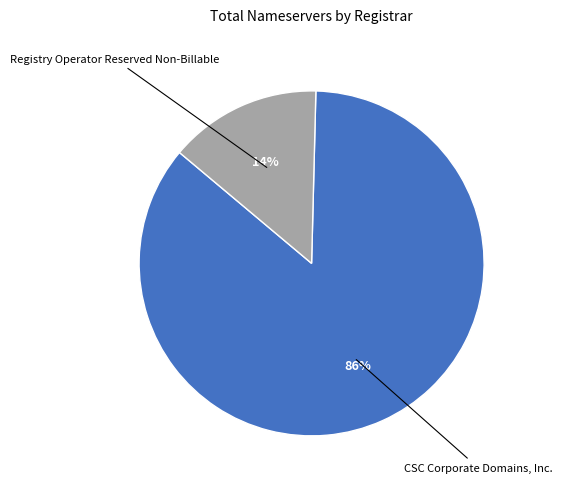

Is there a majority slice in this chart?

Yes